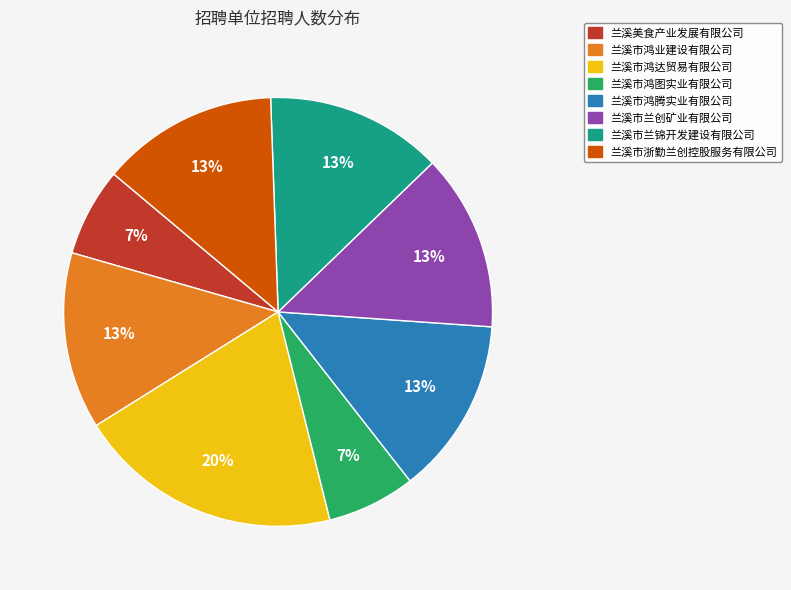

To the nearest percent, what is the difference between the 兰溪市鸿达贸易有限公司 and 兰溪市兰锦开发建设有限公司 slice percentages?

7%